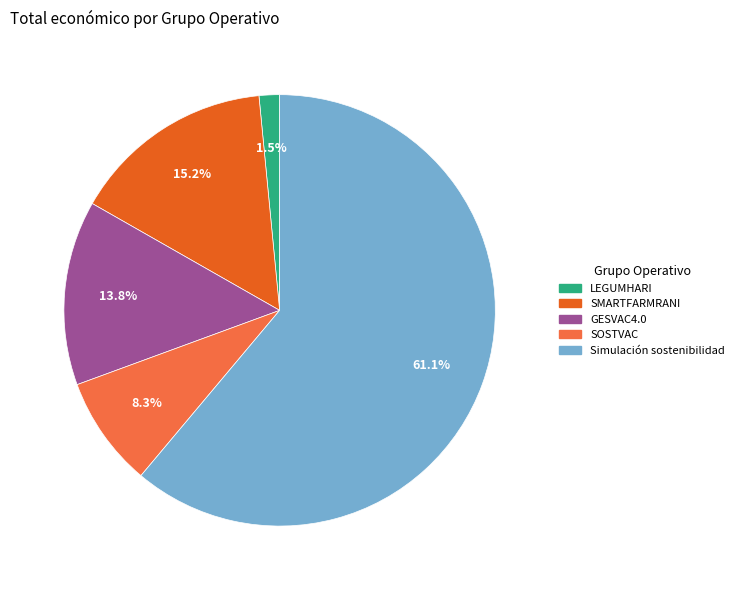

True or false: GESVAC4.0 accounts for 14% of the total.

True